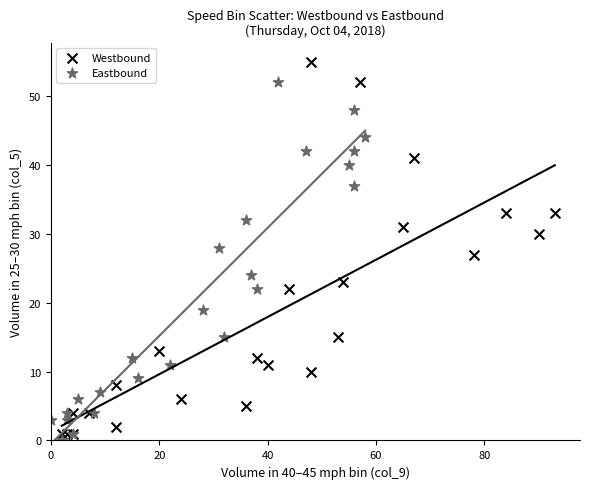

Which series reaches the minimum Y coordinate?

Eastbound